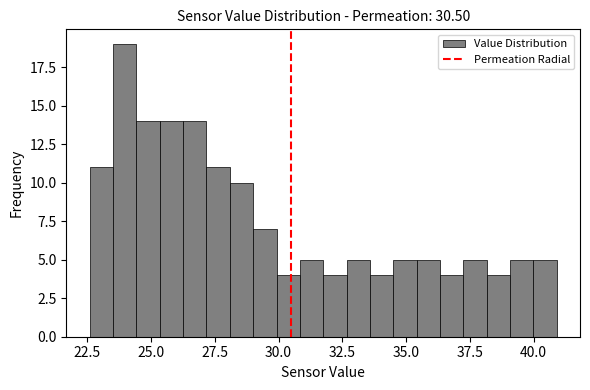

Around what value on the x-axis is the tallest bar? Give the approximate position of its centre, as read against the axis.

24.0